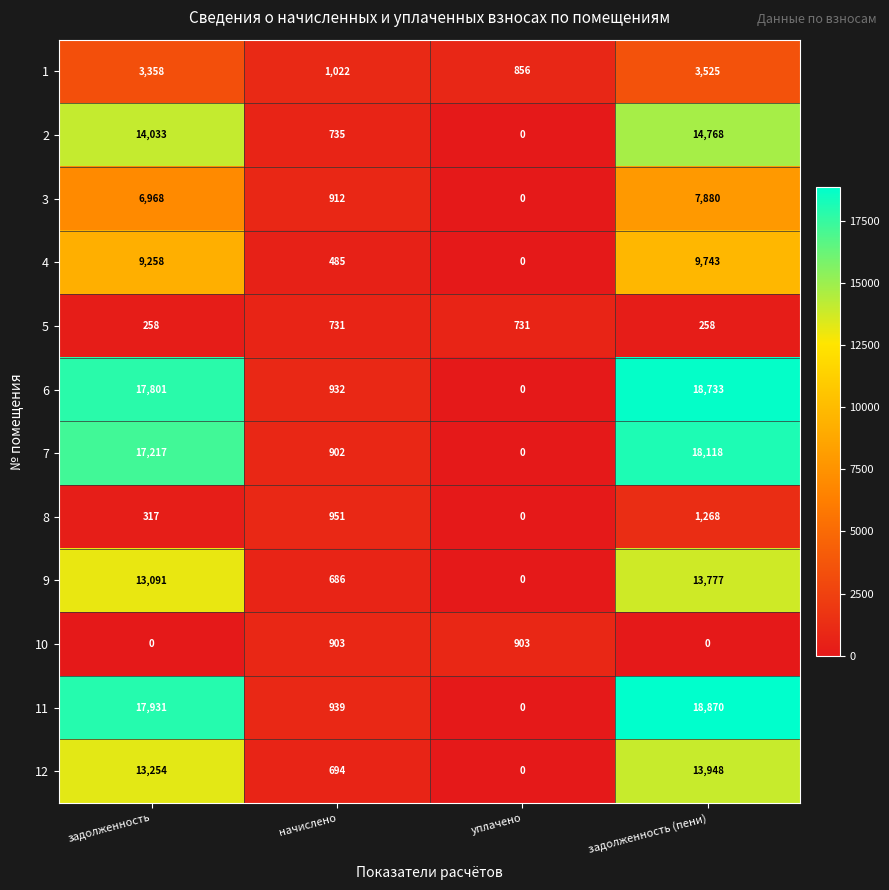

At which label does 11 reach its peak?

задолженность (пени)